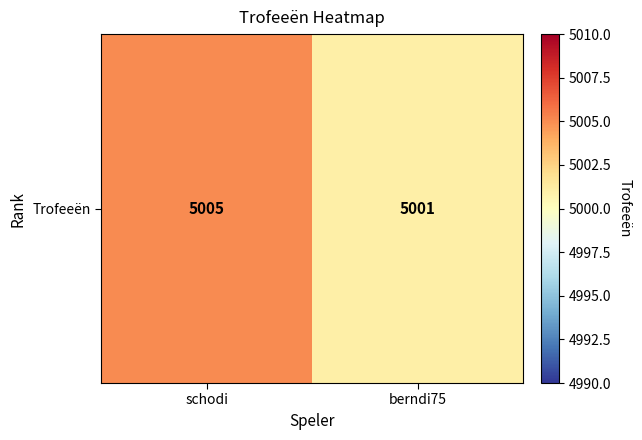

What is the greatest value displayed?

5005